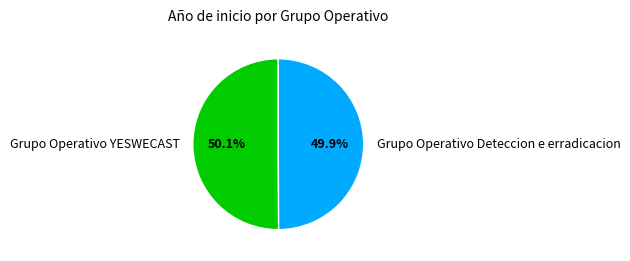

Combined, do Grupo Operativo Deteccion e erradicacion and Grupo Operativo YESWECAST account for over 50%?

Yes